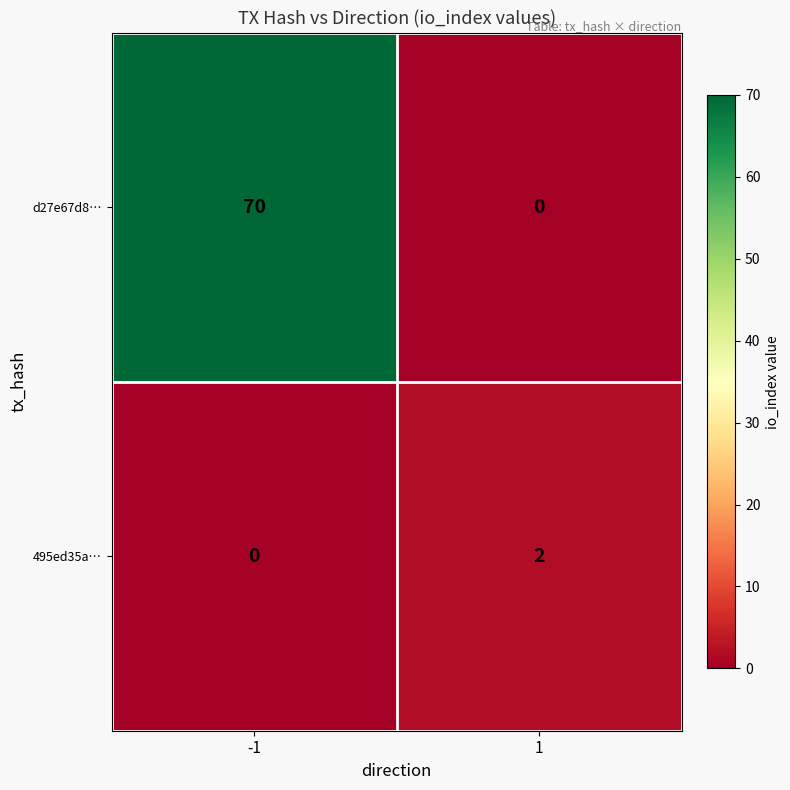

True or false: d27e67d8… has a value of 70 at -1.

True